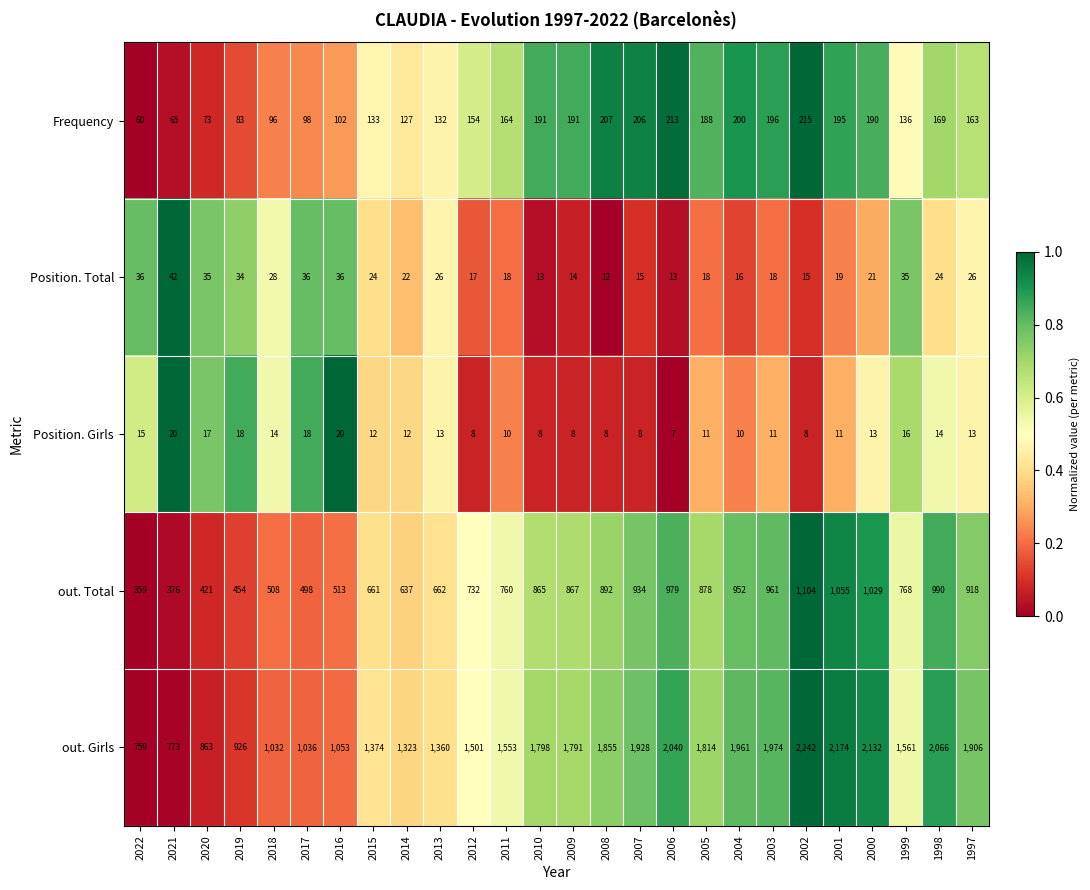

How many series are shown in this chart?

5